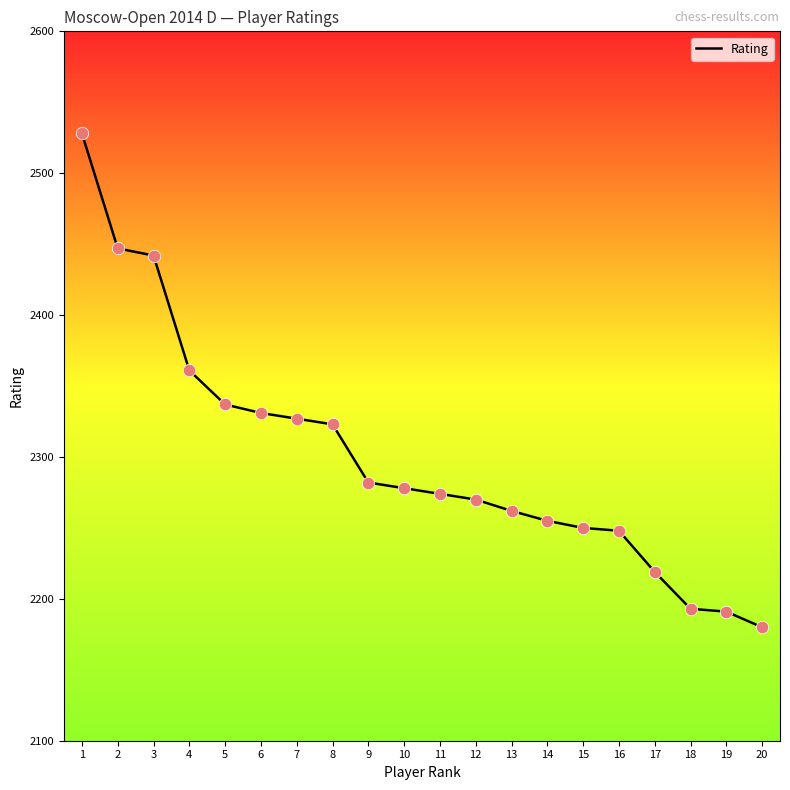

Between 8 and 16, which is larger?

8